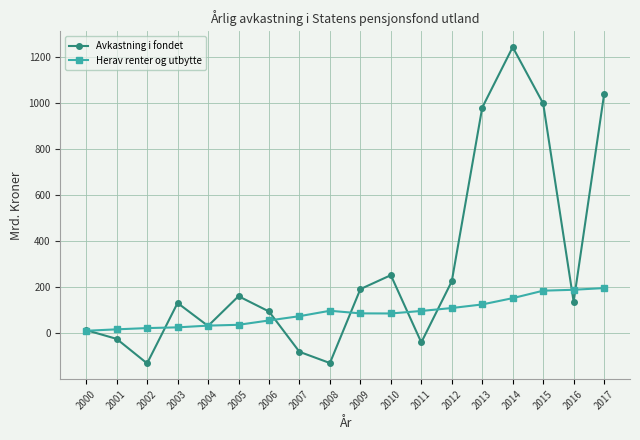

Where does the Herav renter og utbytte series first go above 86?

2008